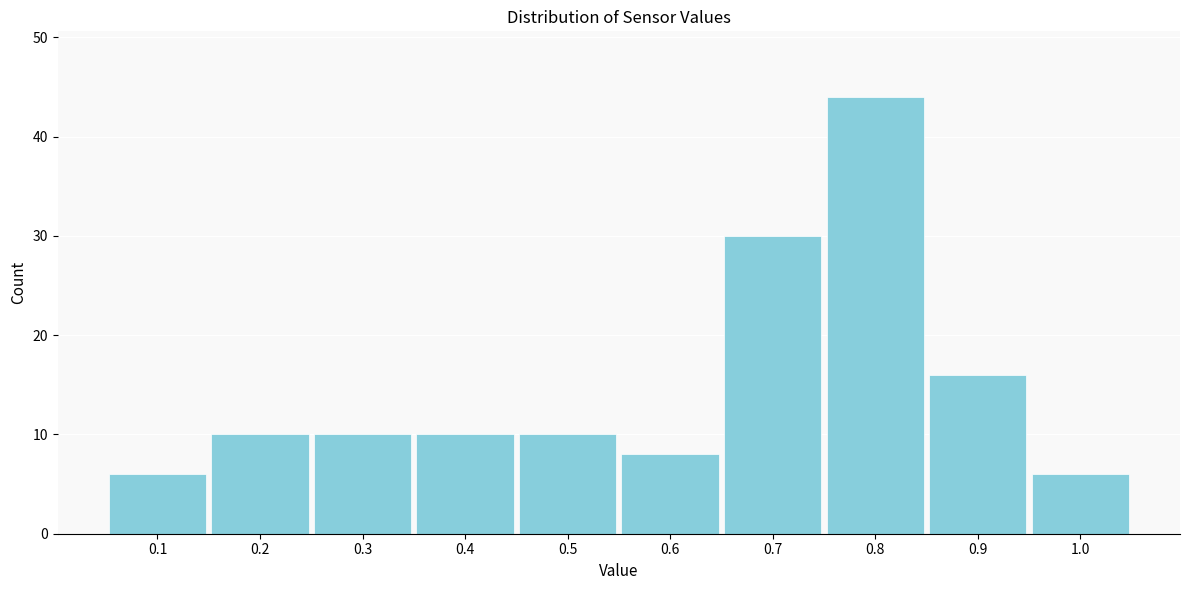

Reading left to right, list every bar in this chart as the range it spans on the x-axis followed by its height. The values are not printed on the chart, so give them approximately, as read against the axis.

0.05 to 0.15: 6
0.15 to 0.25: 10
0.25 to 0.35: 10
0.35 to 0.45: 10
0.45 to 0.55: 10
0.55 to 0.65: 8
0.65 to 0.75: 30
0.75 to 0.85: 44
0.85 to 0.95: 16
0.95 to 1.05: 6